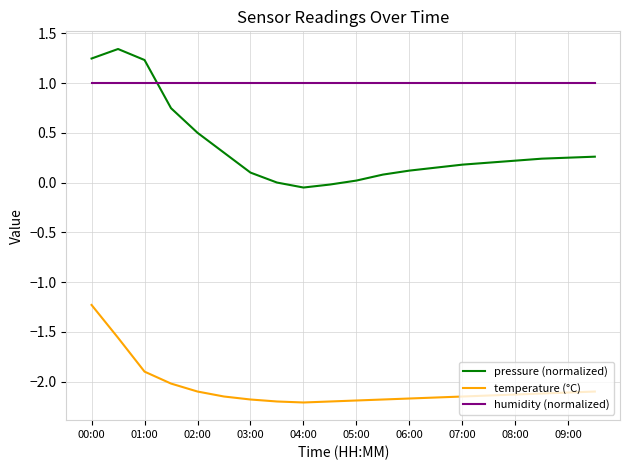

Does the chart display data point markers on the line(s)?

No